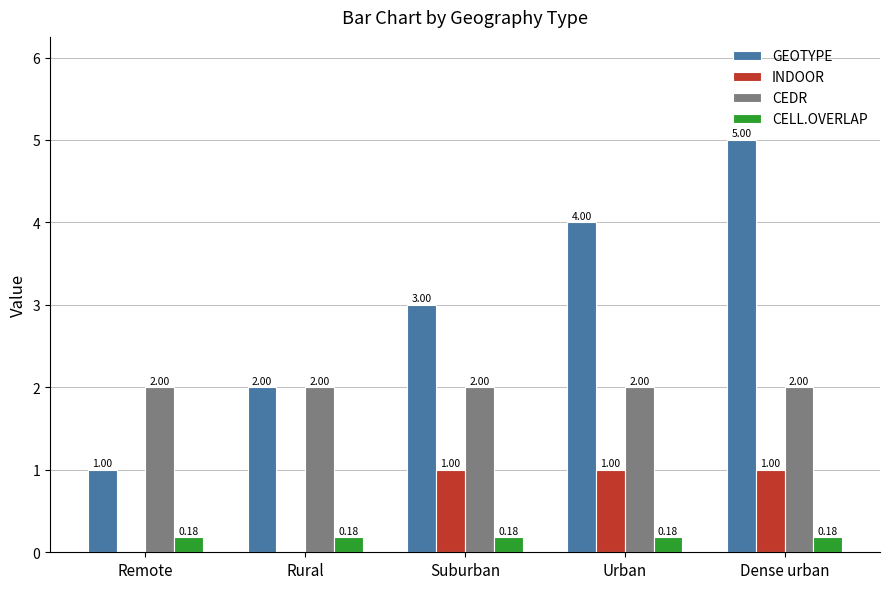

What are all the series names shown in the legend?

GEOTYPE, INDOOR, CEDR, CELL.OVERLAP